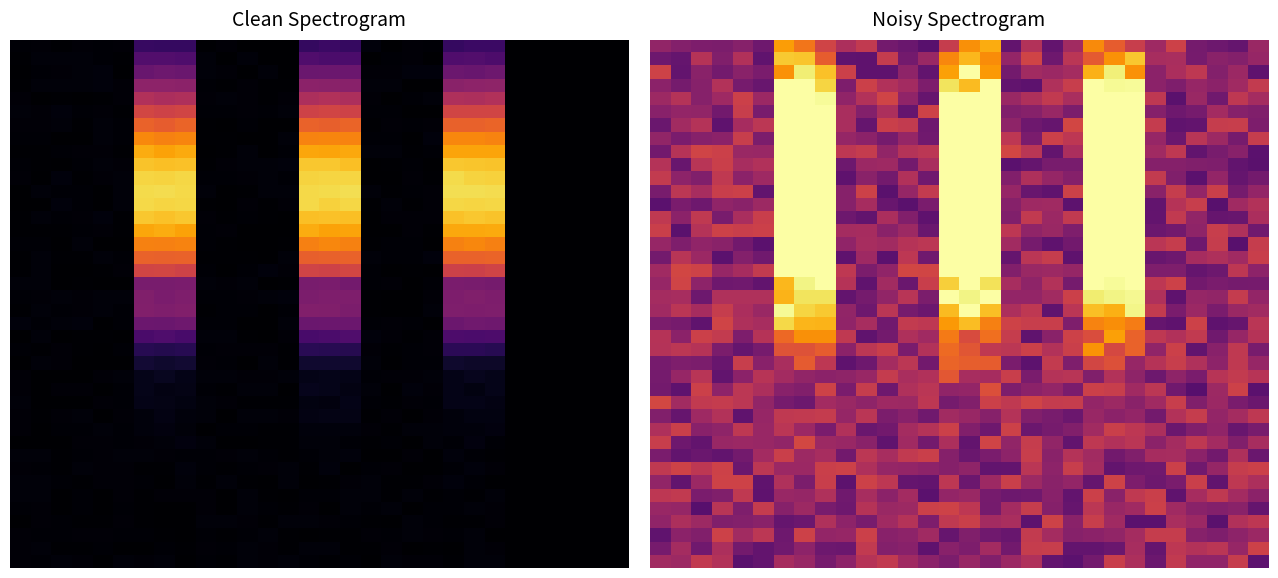

How many categories are shown in the chart?

30